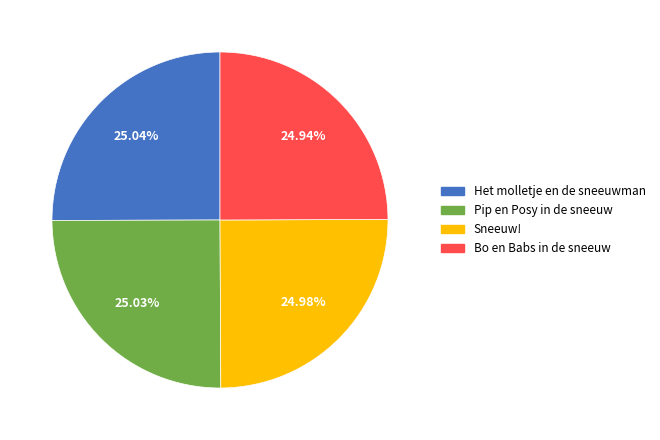

The Het molletje en de sneeuwman slice represents 40% of the pie. True or false?

False